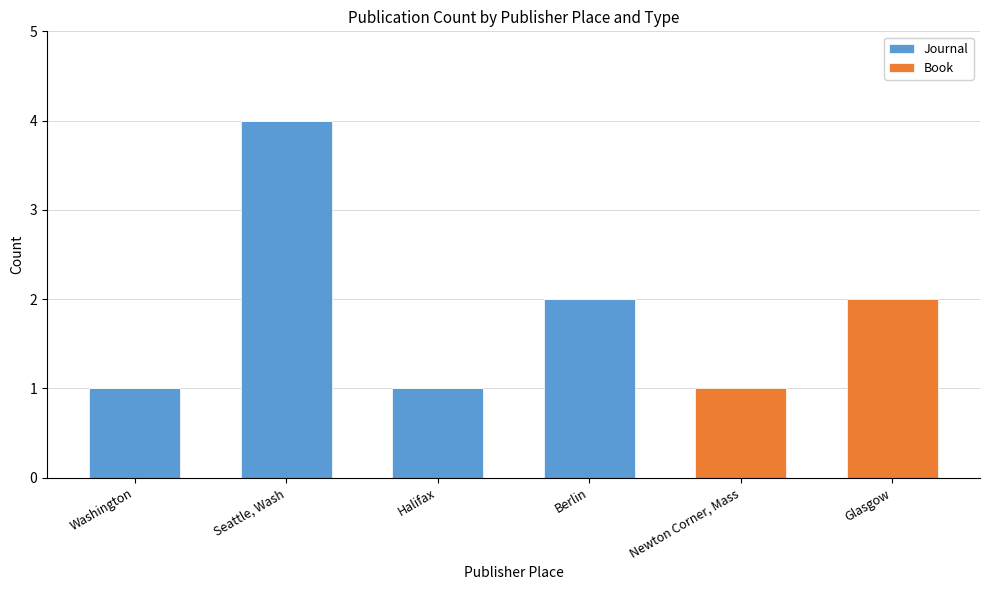

Is it true that Journal equals 0 at Glasgow?

True